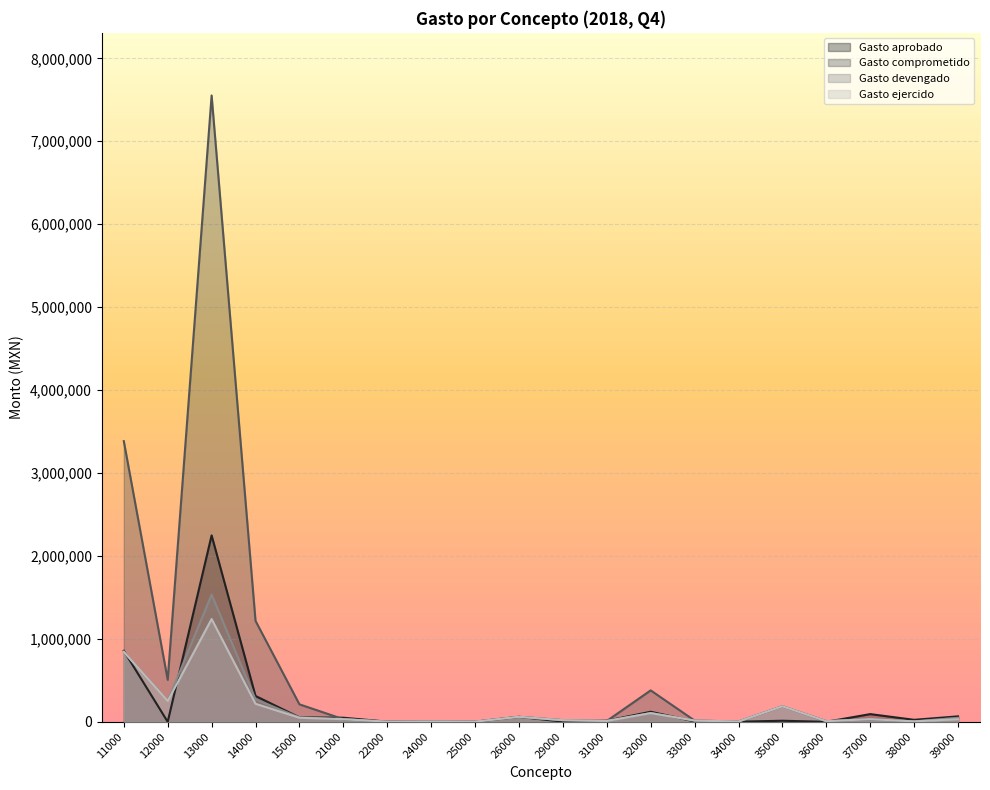

At which label does Gasto aprobado reach its peak?

13000